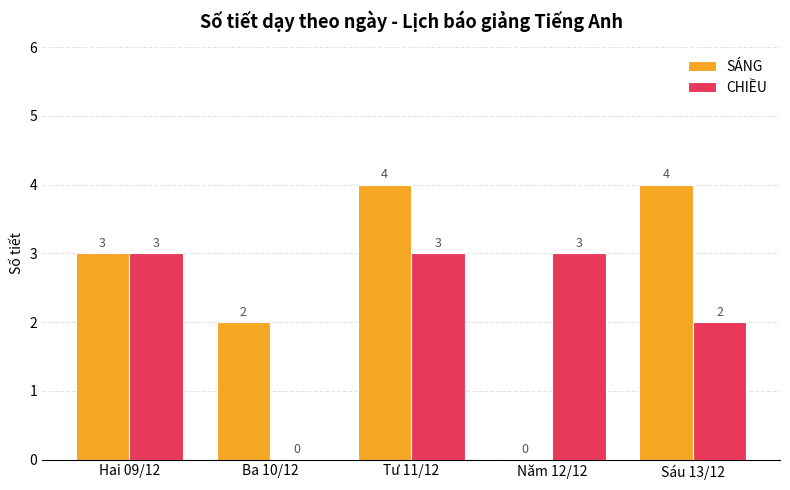

Is it true that SÁNG equals 2 at Hai 09/12?

False